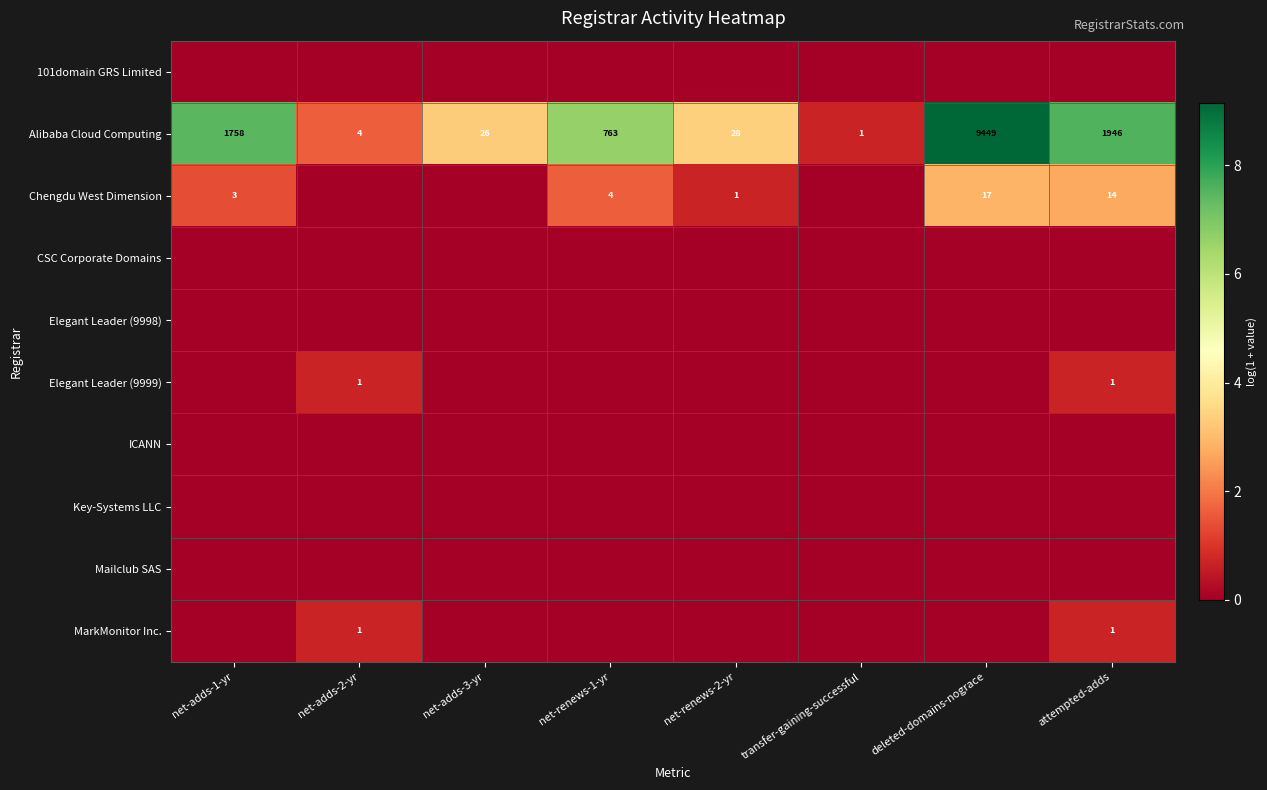

What is the average value of the Alibaba Cloud Computing series?

1747